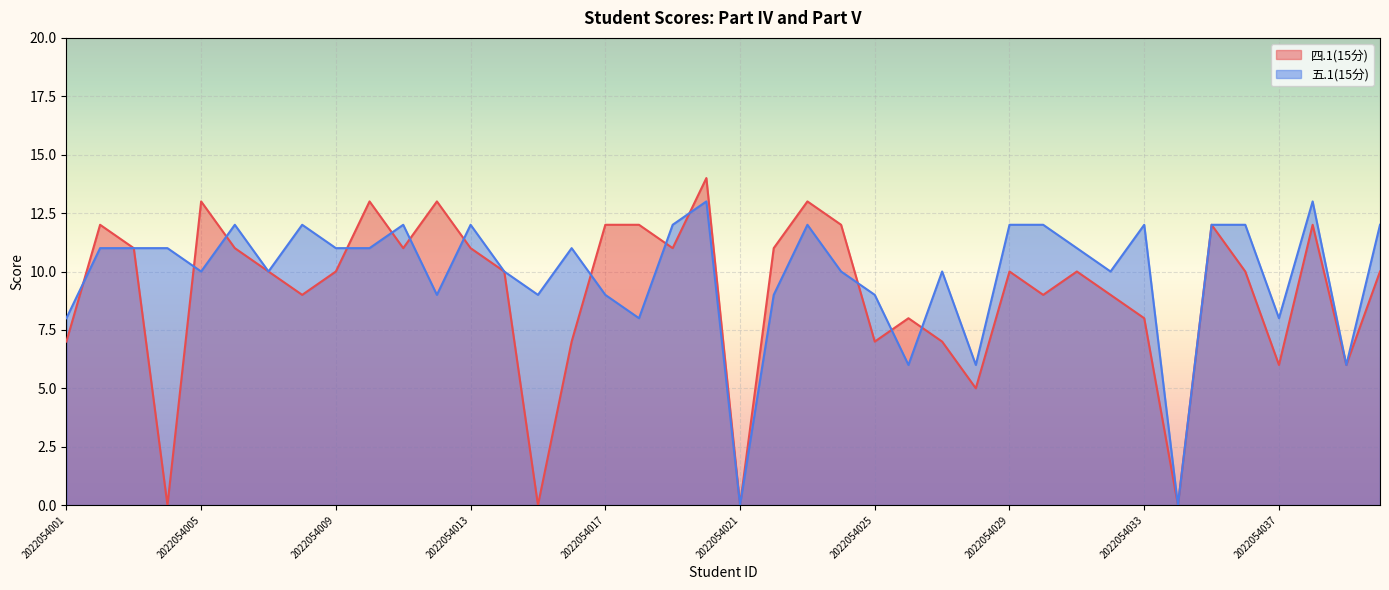

Between 2022054004 and 2022054027, which series saw the biggest shift?

四.1(15分)